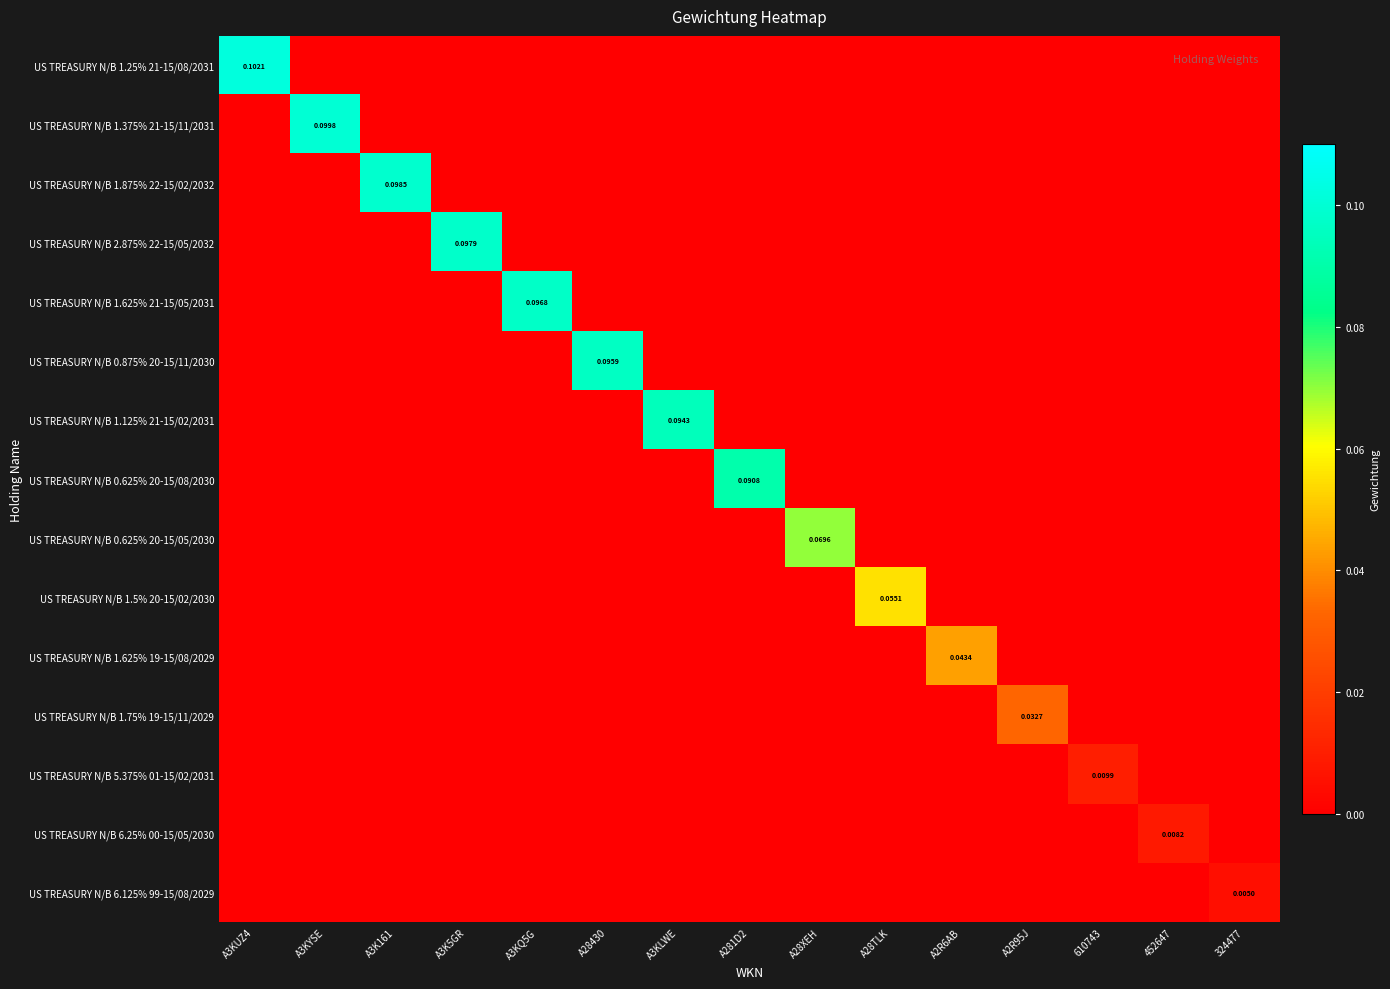

The US TREASURY N/B 6.125% 99-15/08/2029 series shows 0.0 at 452647. True or false?

True